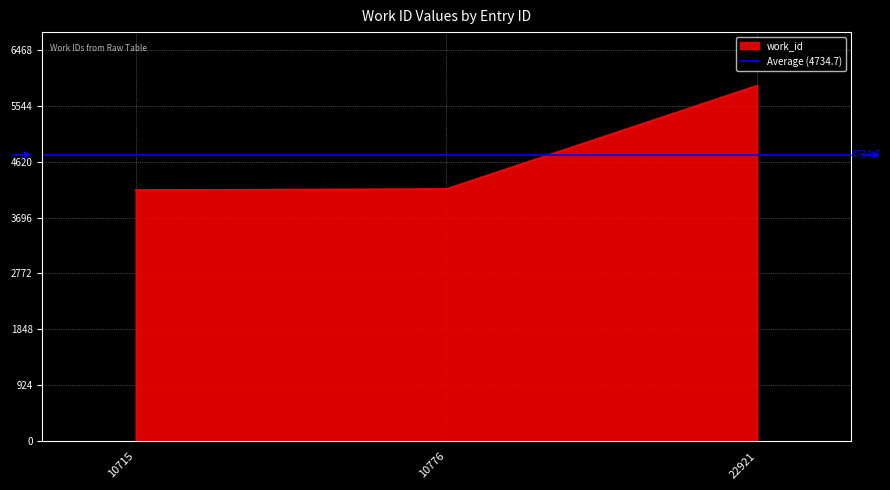

Read the value at 10715.

4153